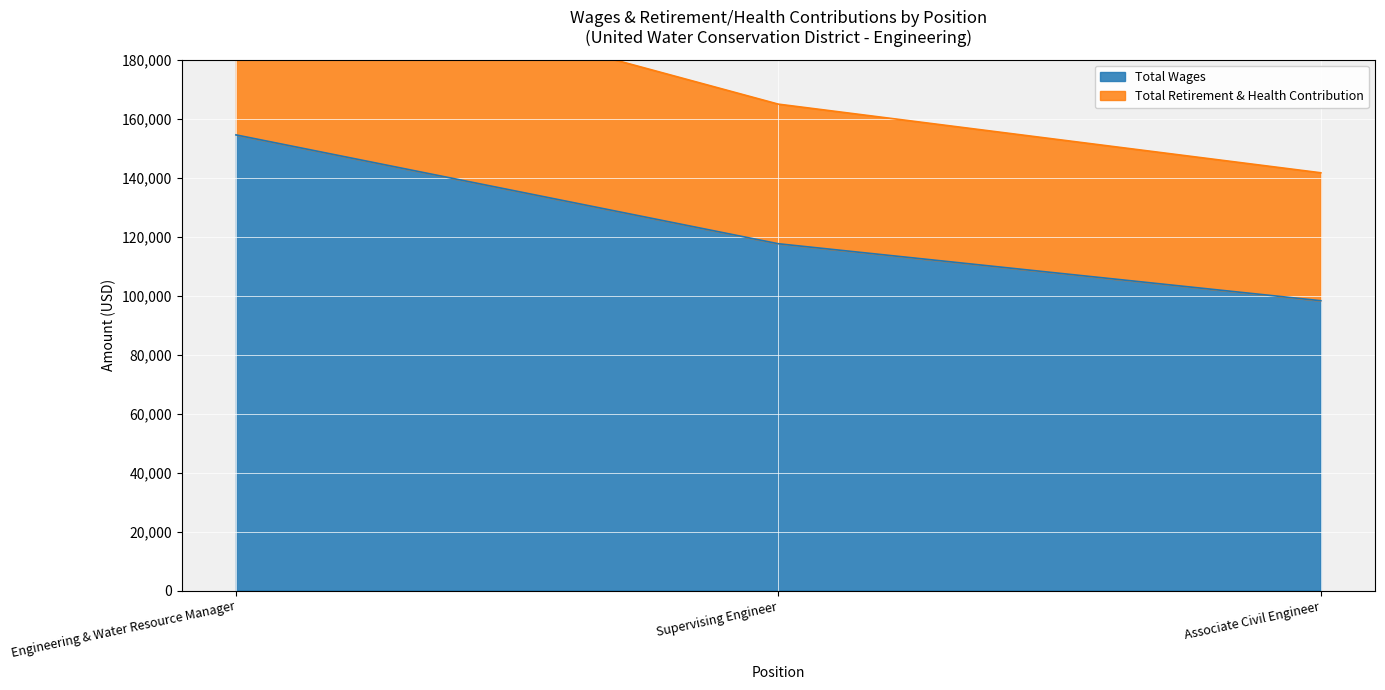

List the labels in order of Total Wages value, smallest first.

Associate Civil Engineer, Supervising Engineer, Engineering & Water Resource Manager